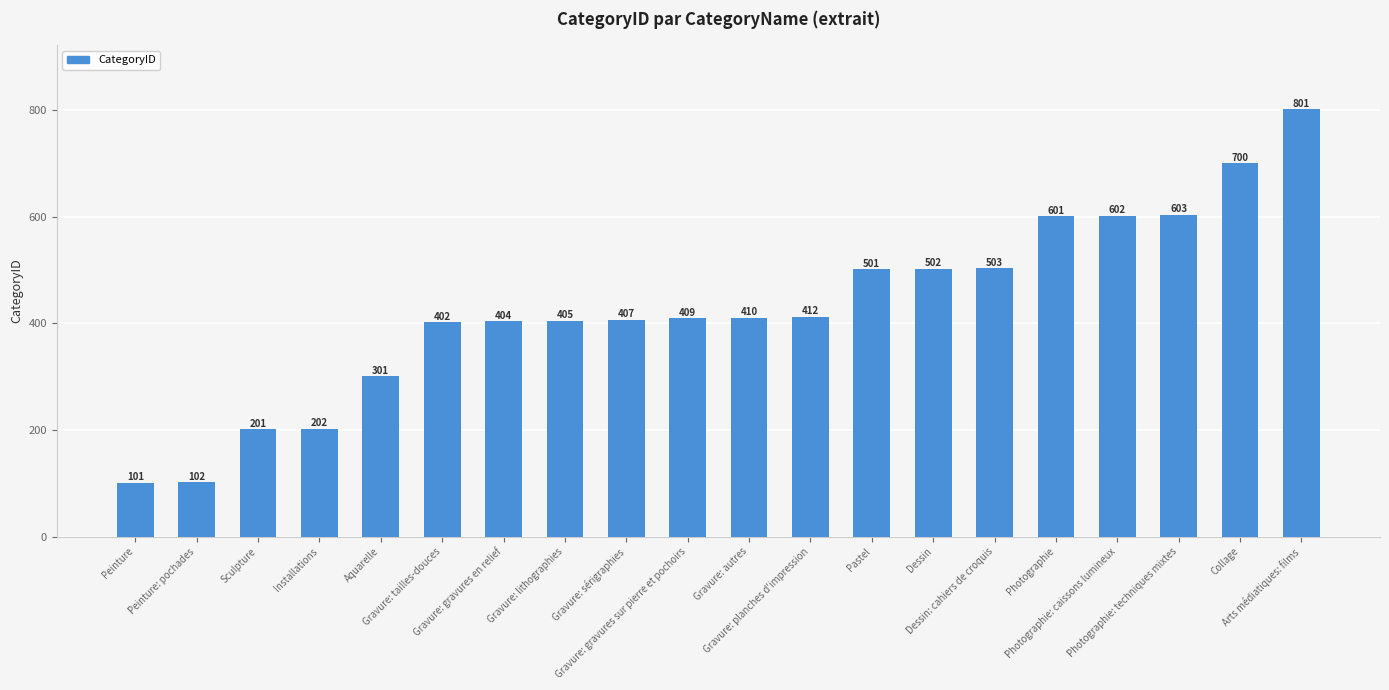

True or false: the data shows 410 at Gravure: autres.

True